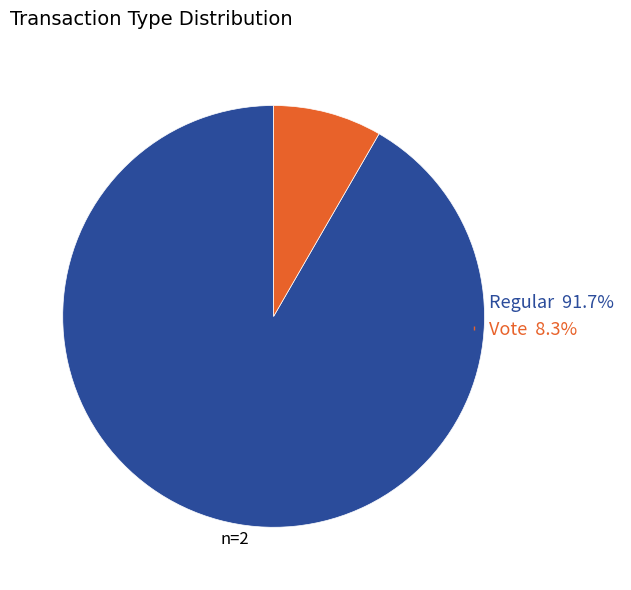

Approximately how many times larger is the value at Regular compared to Vote?

11.0